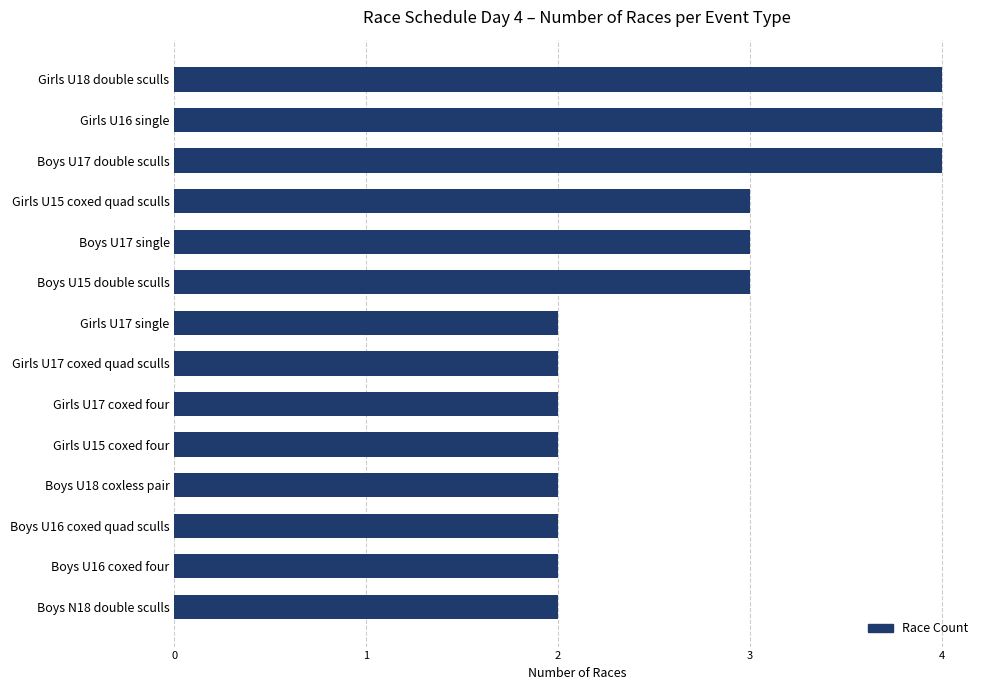

Reading top to bottom, extract all data points from this chart.

4	4	4	3	3	3	2	2	2	2	2	2	2	2